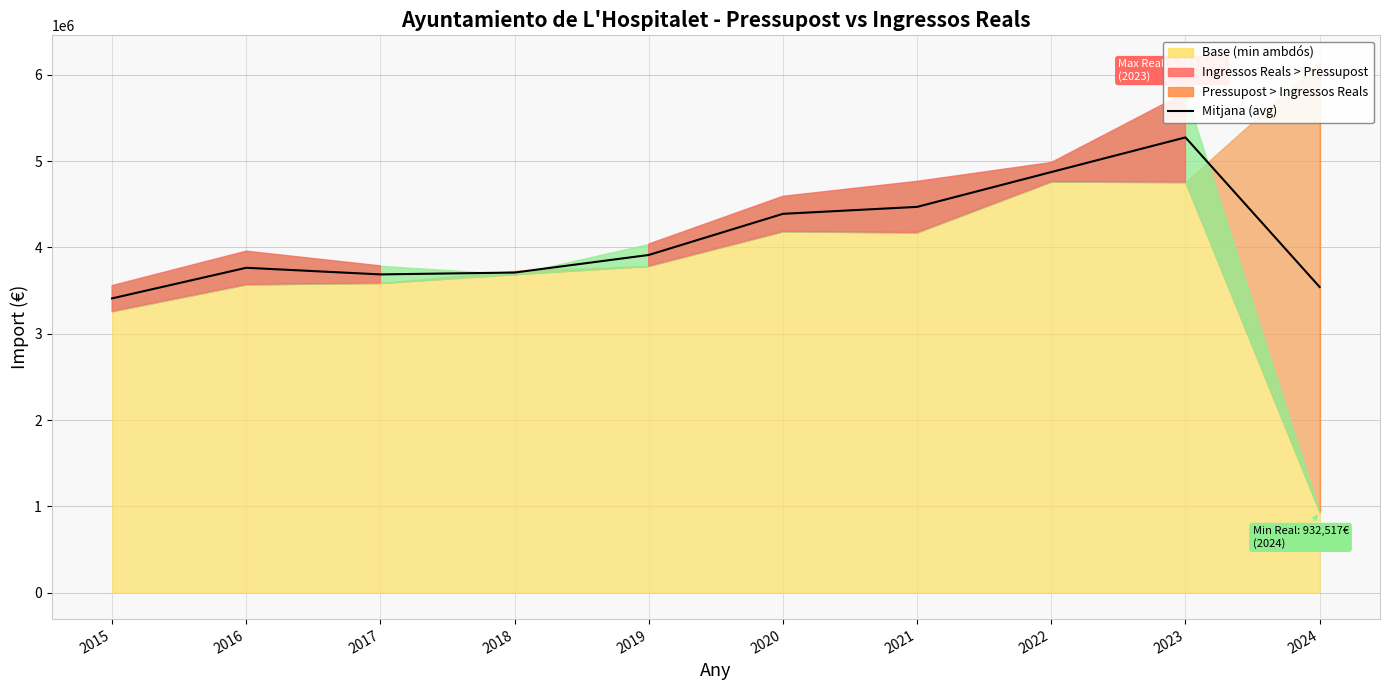

What is the difference between the maximum and minimum values?

1865680.7